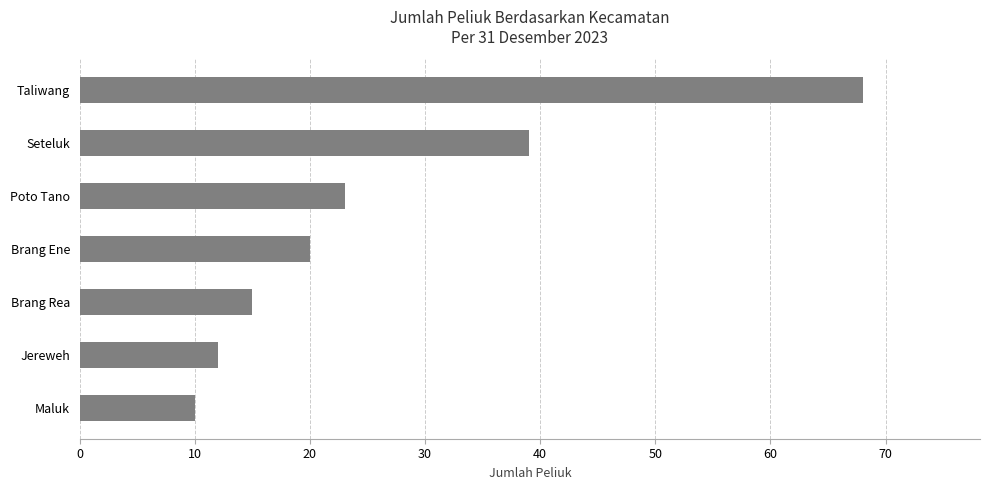

True or false: the data shows 110 at Taliwang.

False